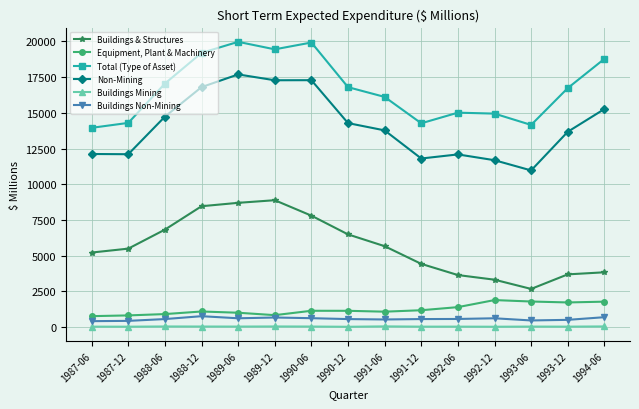

What is the total value across all series at 1990-06?

46823